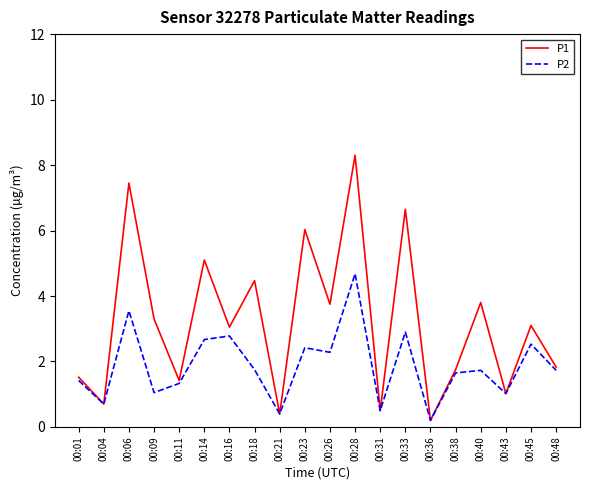

What is the maximum value for P2?

4.7